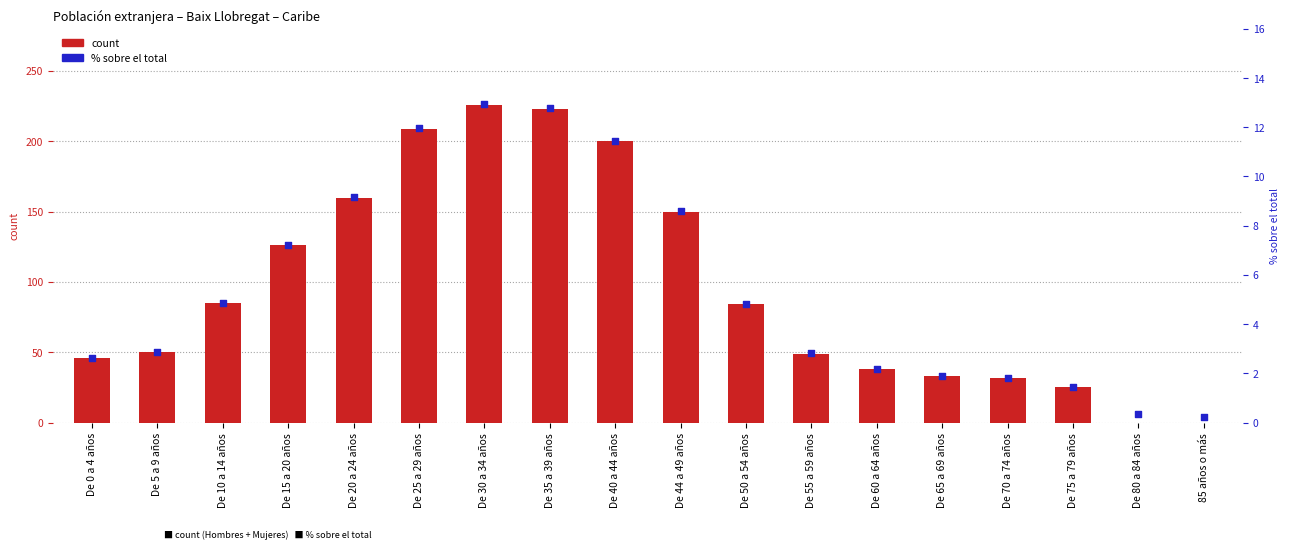

Which series reaches the maximum Y coordinate?

count